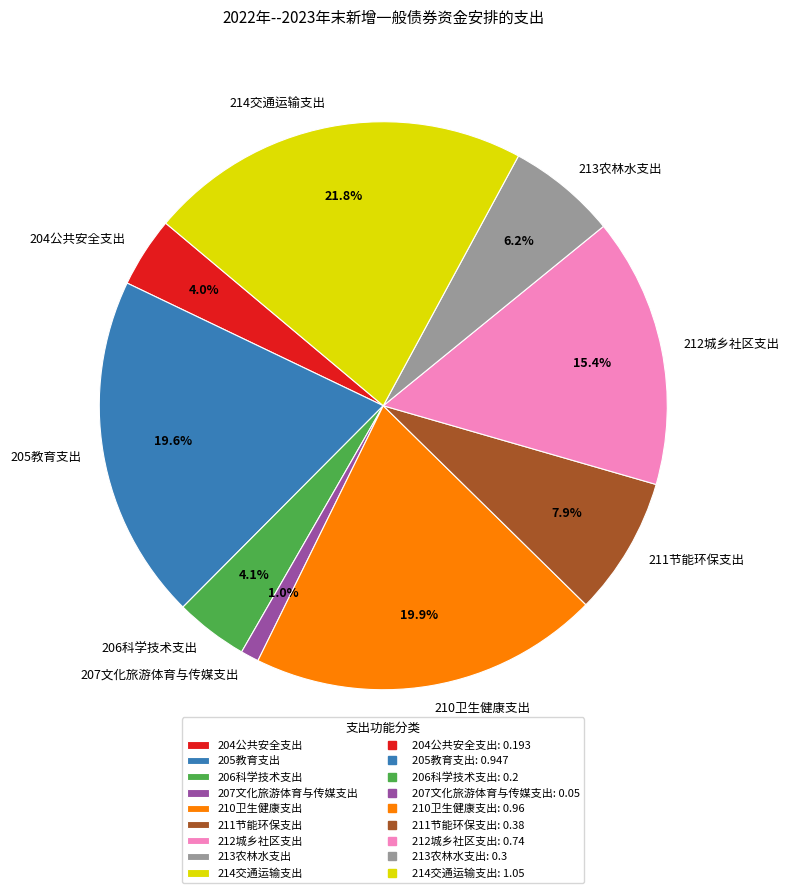

Is there any slice that represents more than half of the pie?

No